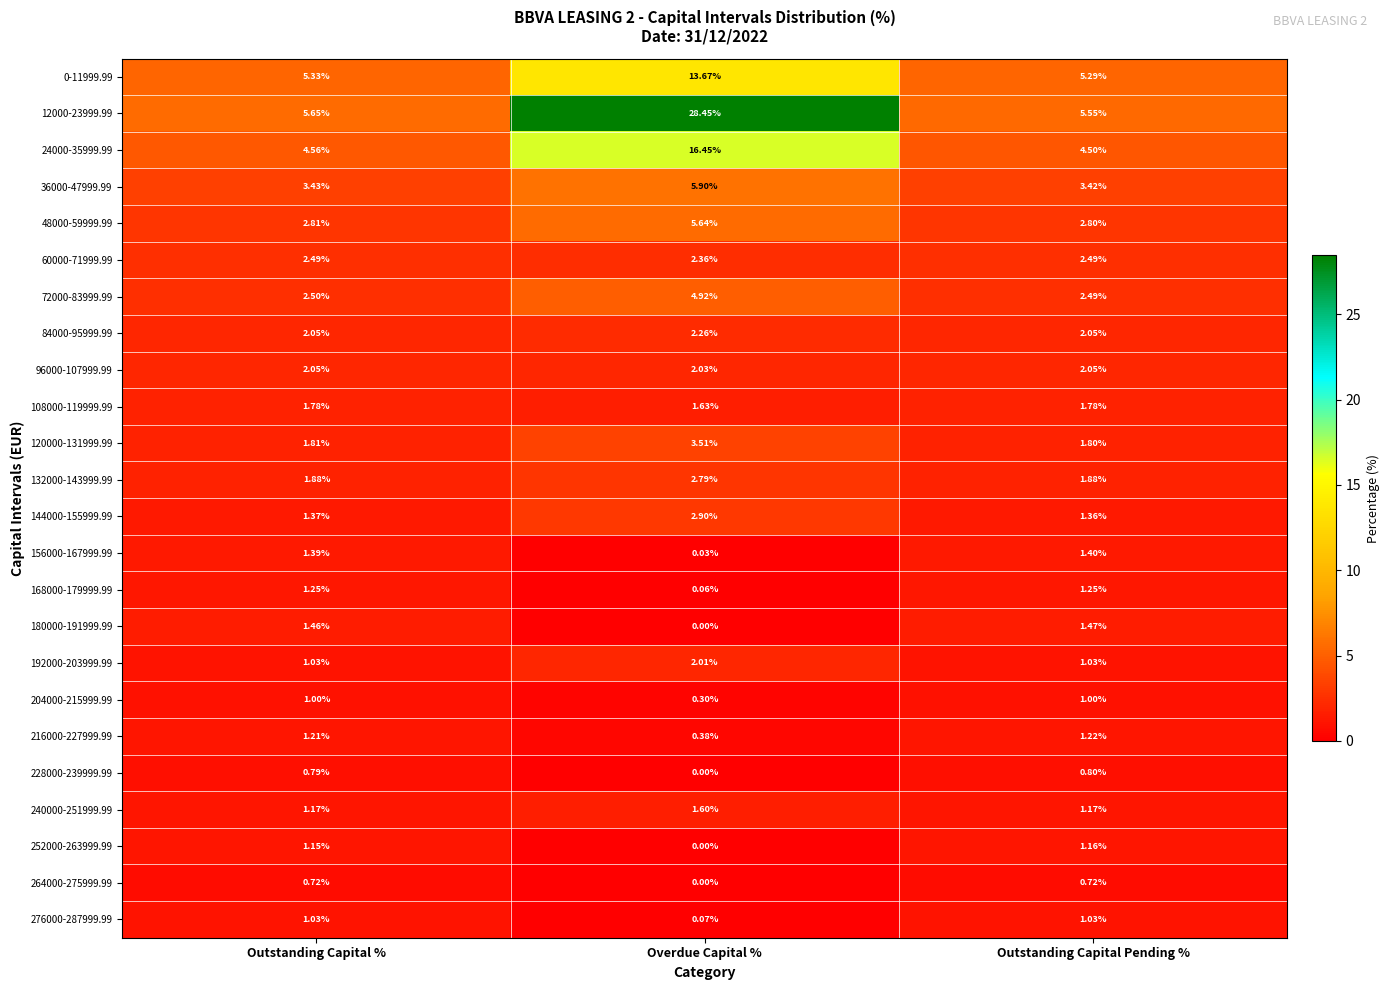

Is the value of 84000-95999.99 at Outstanding Capital % greater than the value of 228000-239999.99 at Outstanding Capital Pending %?

Yes